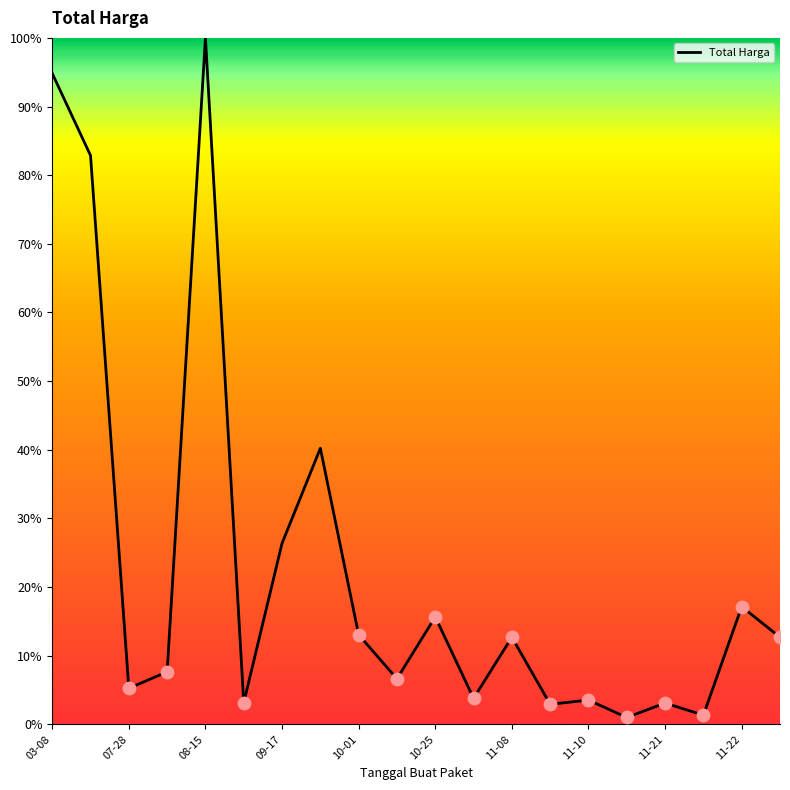

Is this an area chart (filled region under the line)?

Yes